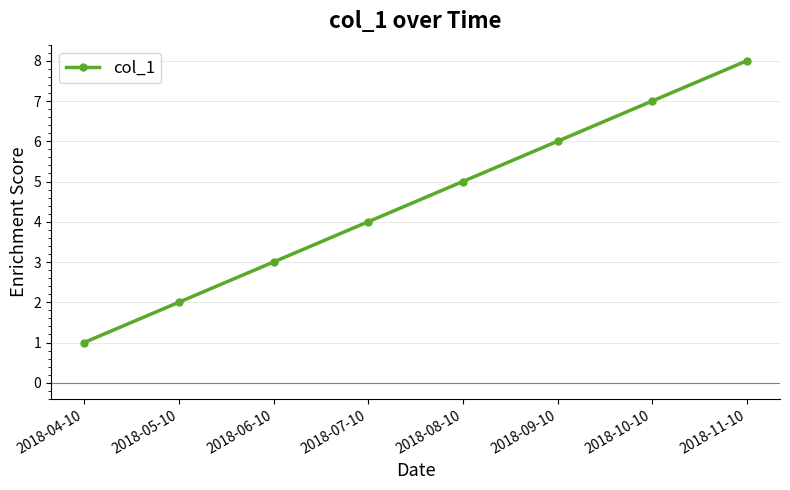

What is the sum of all values?

36